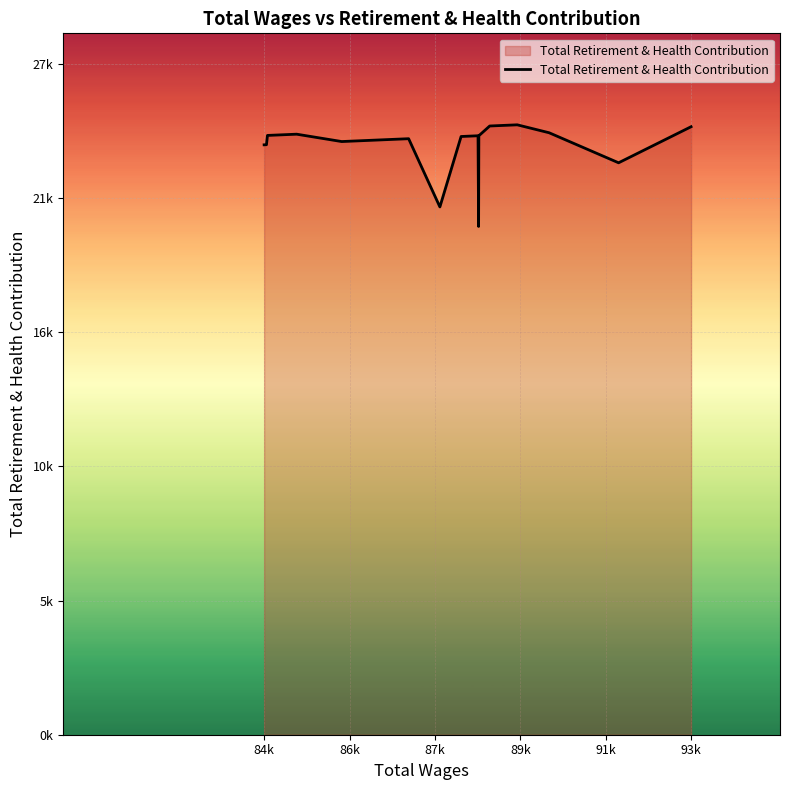

Does the chart have visible grid lines?

Yes